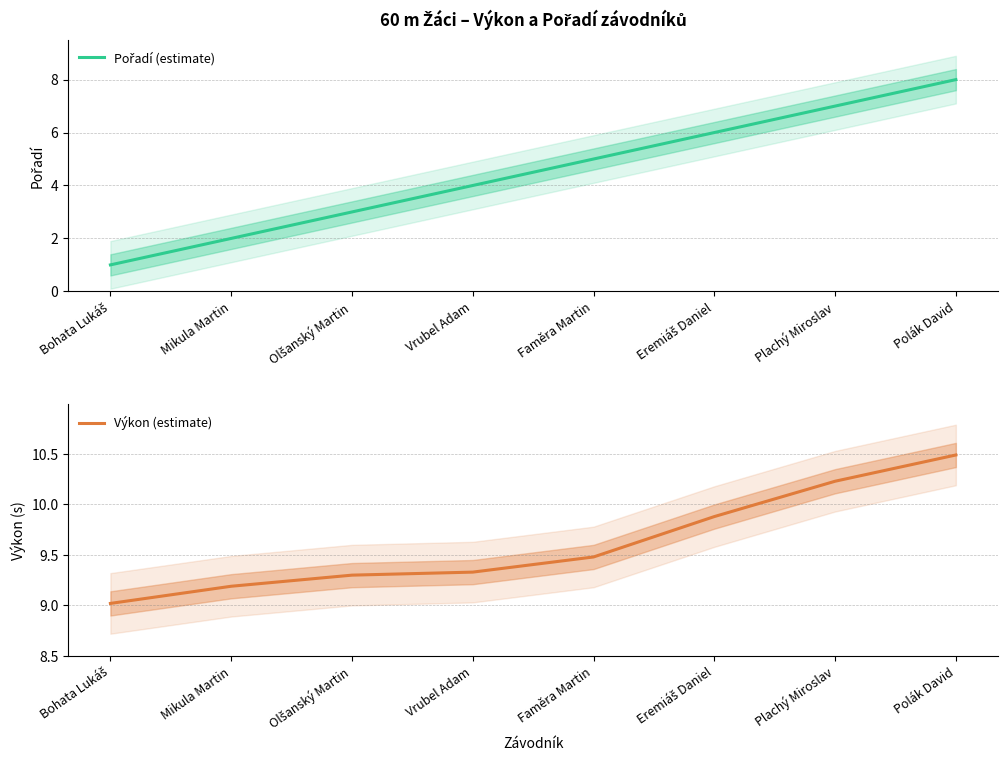

True or false: Výkon (estimate) and Pořadí (estimate) cross at least once.

False